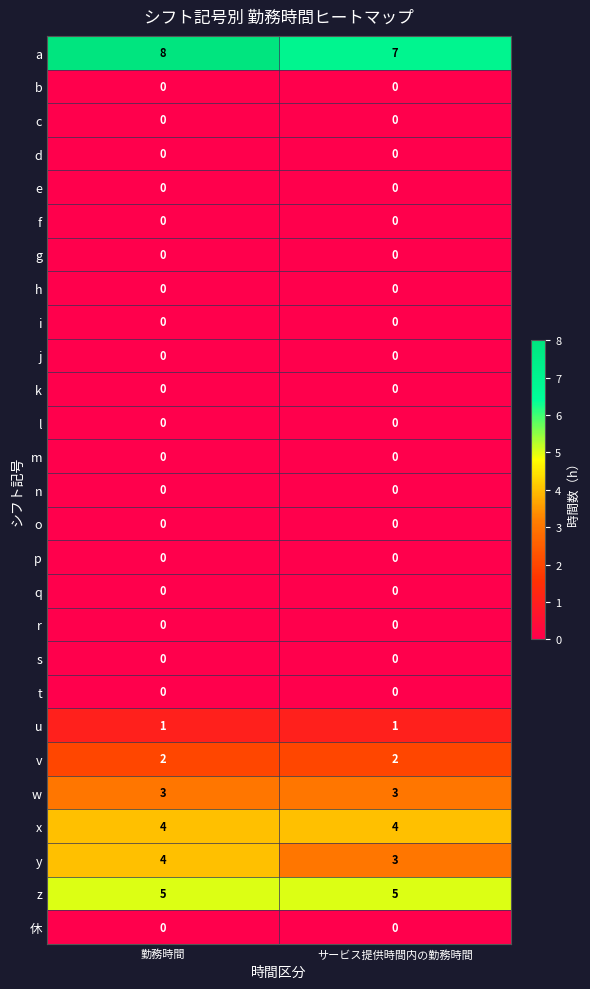

The value of r at 勤務時間 is 0. True or false?

True